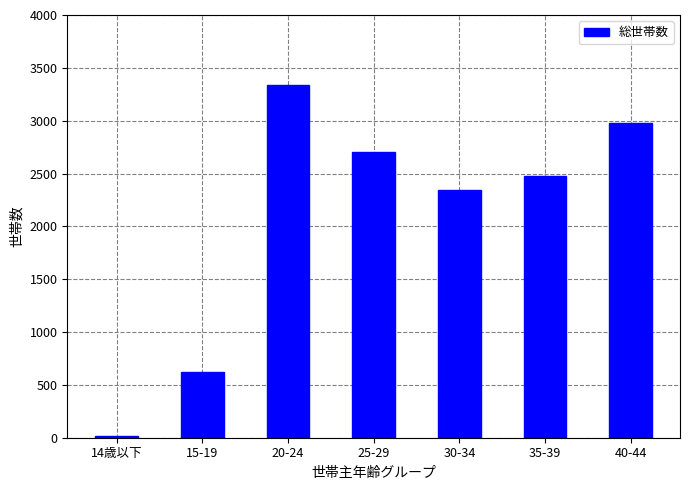

Reading right to left, transcribe all the data shown in this chart.

40-44=2980	35-39=2476	30-34=2342	25-29=2703	20-24=3333	15-19=621	14歳以下=17